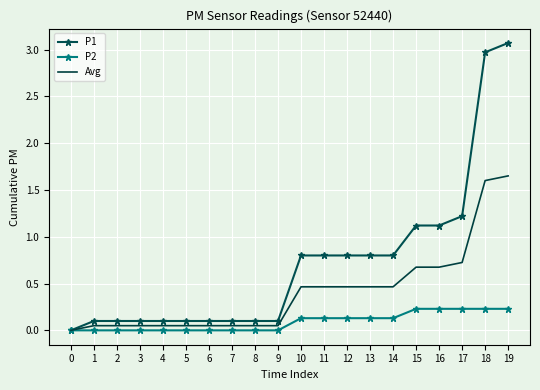

Which series has the largest total across all categories?

P1